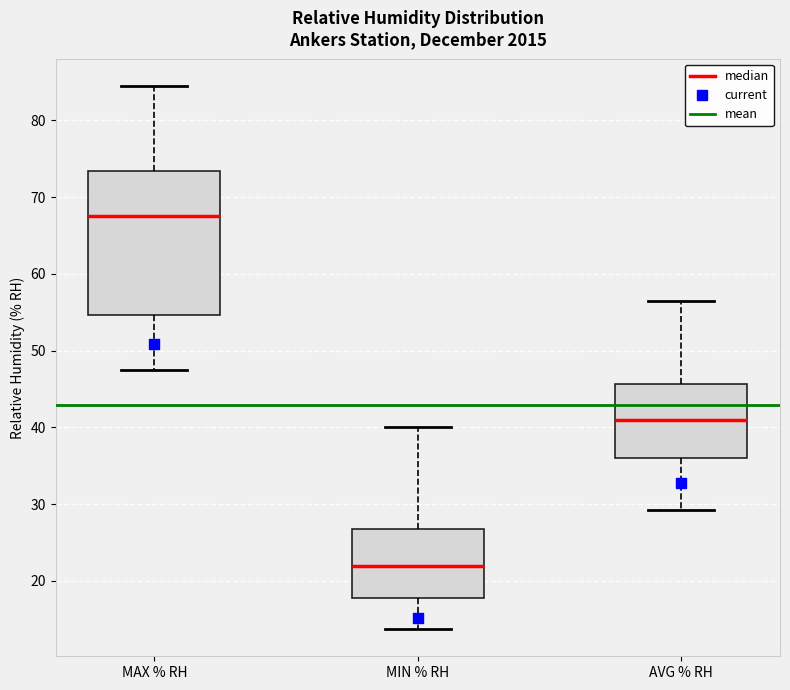

Which box is the tallest, from its lower edge to its upper edge?

MAX % RH